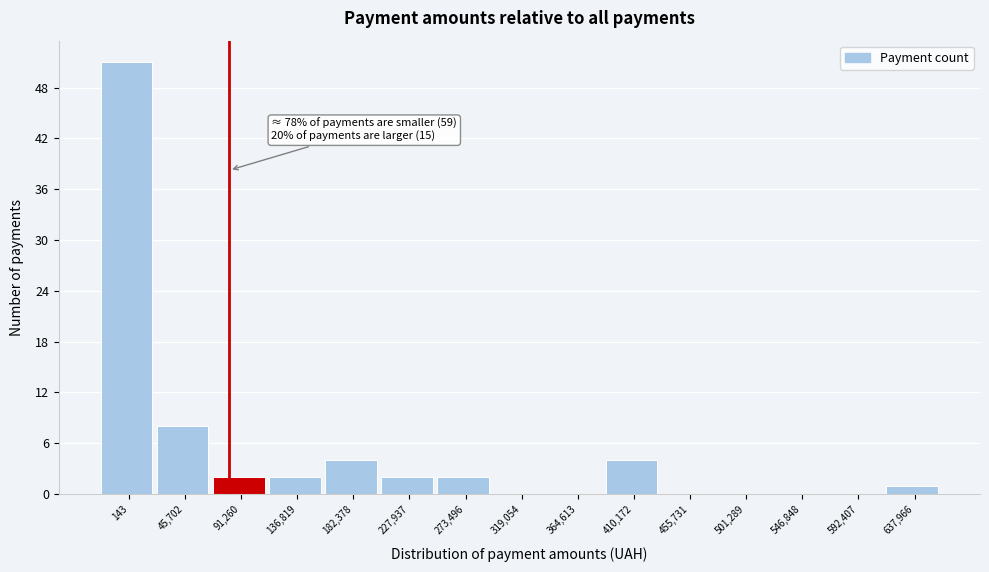

Reading left to right, transcribe all the data shown in this chart.

143=51	45,702=8	91,260=2	136,819=2	182,378=4	227,937=2	273,496=2	319,054=0	364,613=0	410,172=4	455,731=0	501,289=0	546,848=0	592,407=0	637,966=1